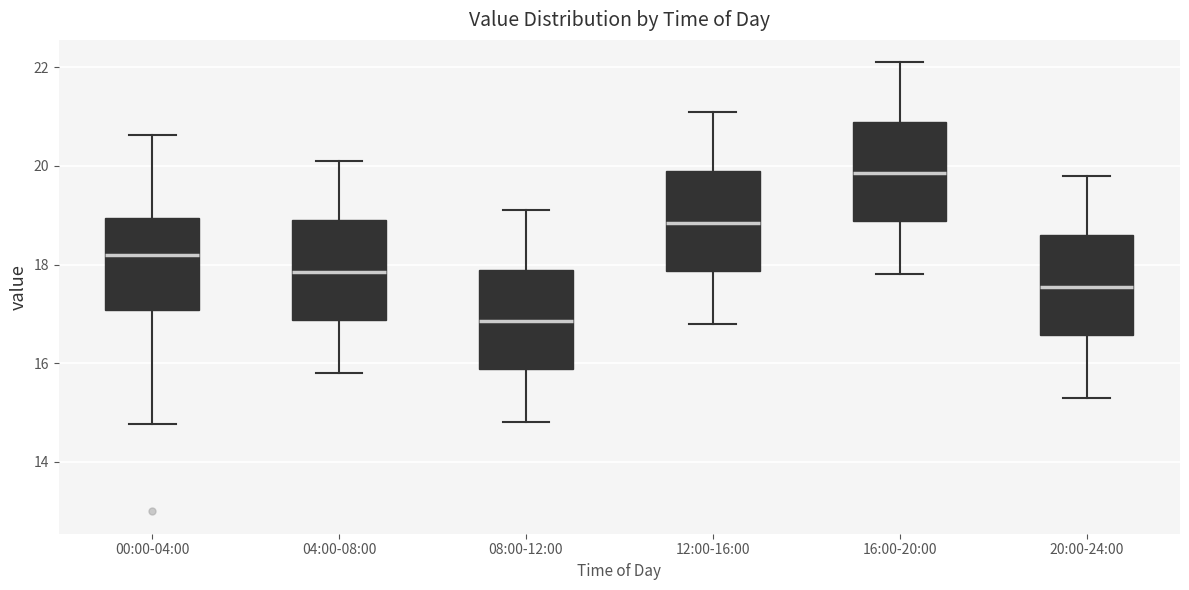

Reading left to right, transcribe this box plot: for each box, give where its median line is, the range the box spans, and where its two whiskers end, as read against the y-axis. The values are not printed on the chart, so give them approximately, as read against the axis.

00:00-04:00: median 18.2, box 17.0 to 19.0, whiskers 14.8 to 20.6
04:00-08:00: median 17.8, box 16.8 to 19.0, whiskers 15.8 to 20.2
08:00-12:00: median 16.8, box 15.8 to 18.0, whiskers 14.8 to 19.2
12:00-16:00: median 18.8, box 17.8 to 20.0, whiskers 16.8 to 21.2
16:00-20:00: median 19.8, box 18.8 to 21.0, whiskers 17.8 to 22.2
20:00-24:00: median 17.6, box 16.6 to 18.6, whiskers 15.4 to 19.8